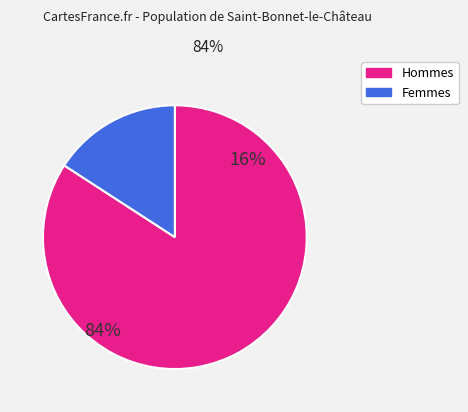

Count the number of slices in the pie.

2